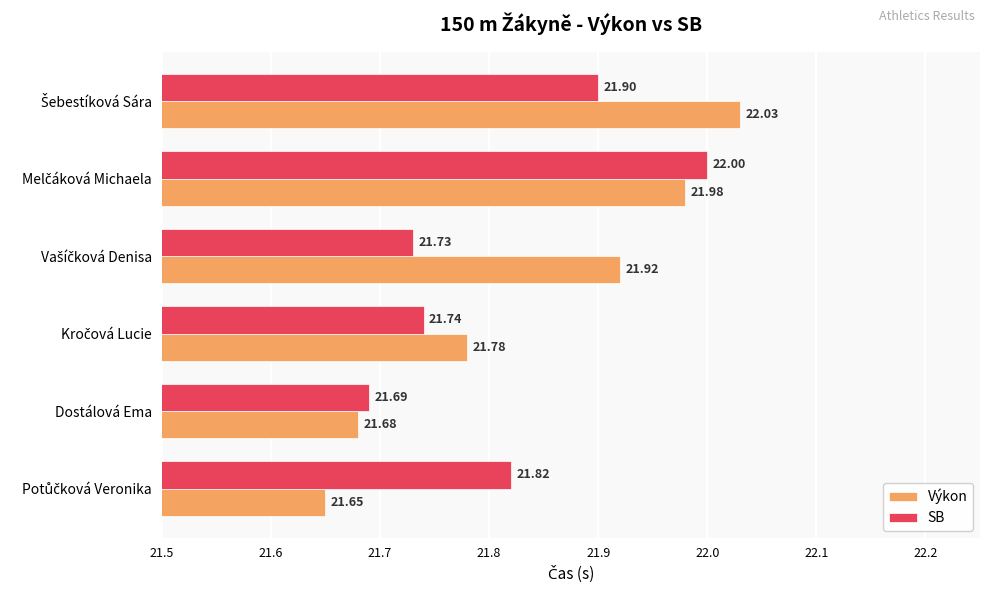

What are all the series names shown in the legend?

Výkon, SB